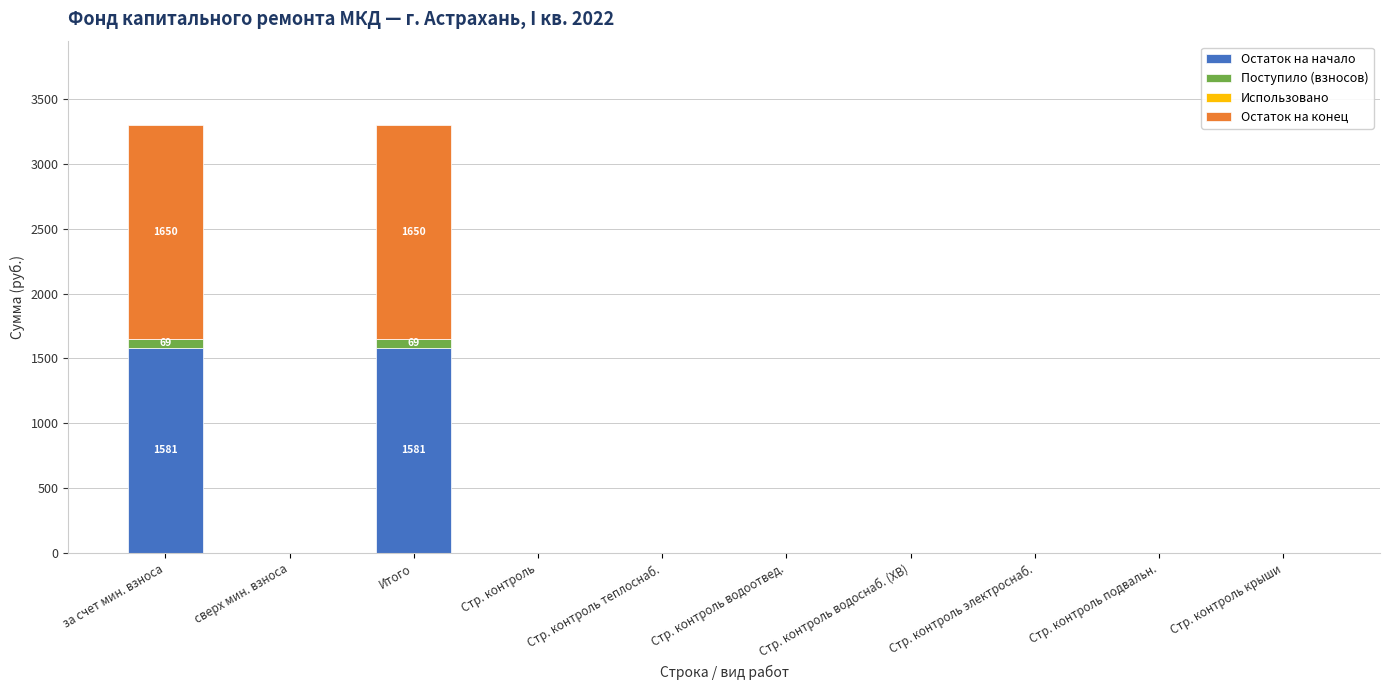

Is it true that Остаток на начало equals 0.0 at Стр. контроль крыши?

True